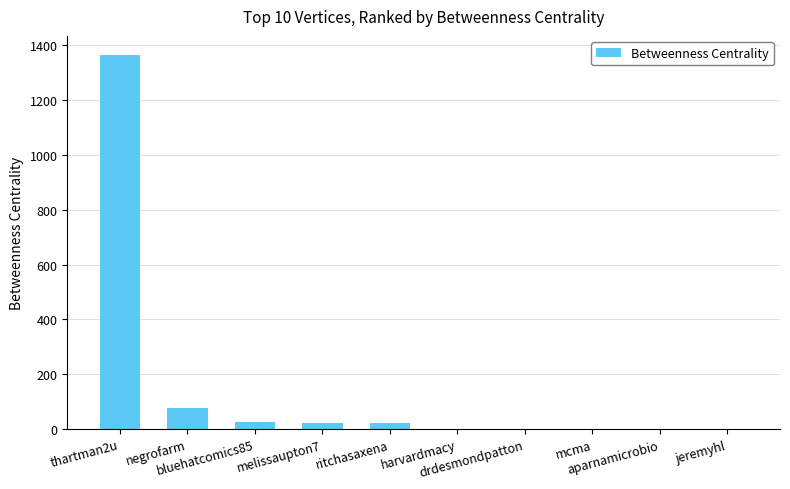

What value does the data have at harvardmacy?

0.4